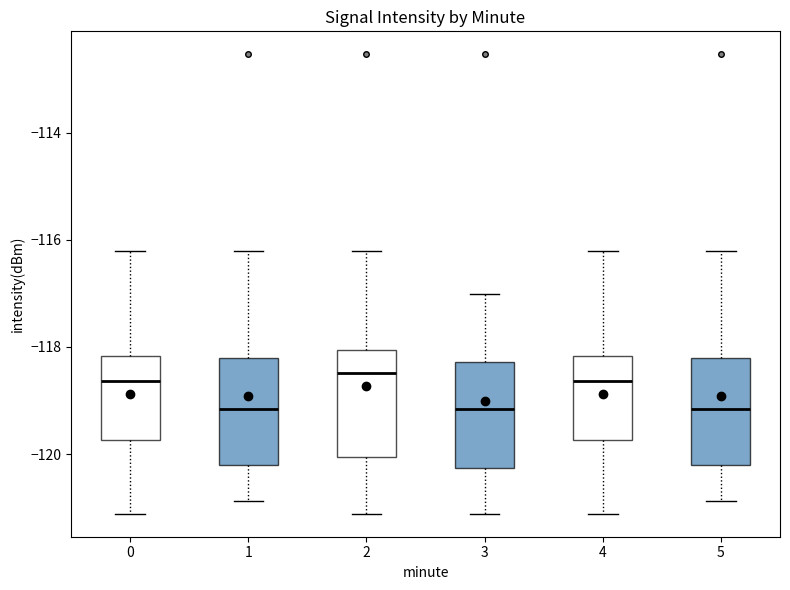

Reading left to right, transcribe this box plot: for each box, give where its median line is, the range the box spans, and where its two whiskers end, as read against the y-axis. The values are not printed on the chart, so give them approximately, as read against the axis.

0: median -118.6, box -119.8 to -118.2, whiskers -121.2 to -116.2
1: median -119.2, box -120.2 to -118.2, whiskers -120.8 to -116.2
2: median -118.4, box -120.0 to -118.0, whiskers -121.2 to -116.2
3: median -119.2, box -120.2 to -118.2, whiskers -121.2 to -117.0
4: median -118.6, box -119.8 to -118.2, whiskers -121.2 to -116.2
5: median -119.2, box -120.2 to -118.2, whiskers -120.8 to -116.2